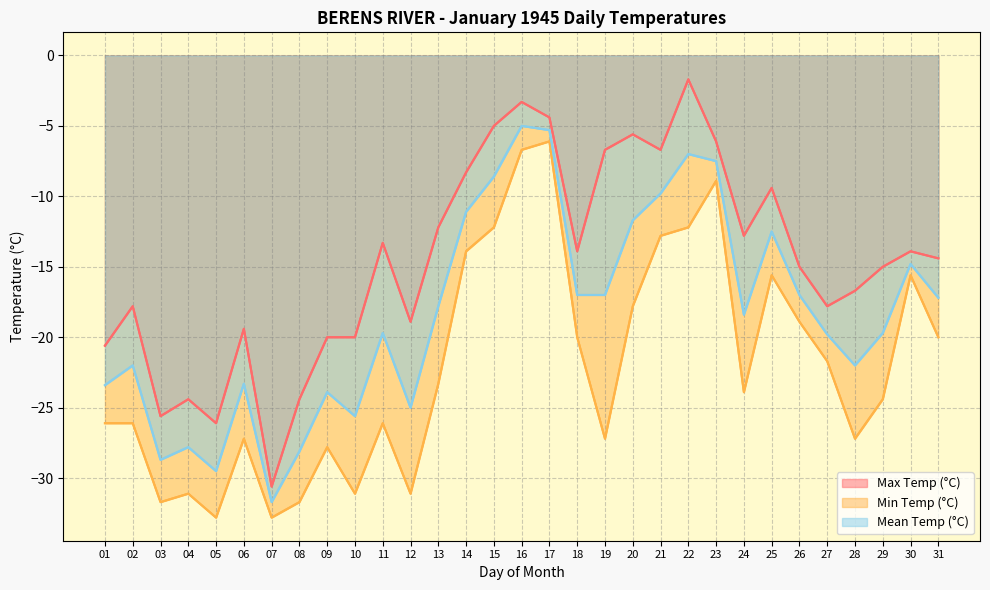

At which category does Max Temp (°C) reach its first local peak?

02